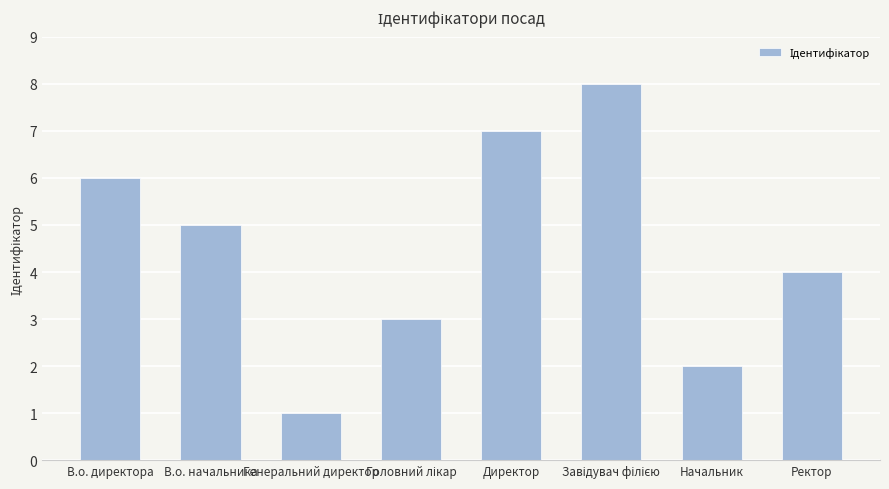

How many values are between 3 and 7?

5